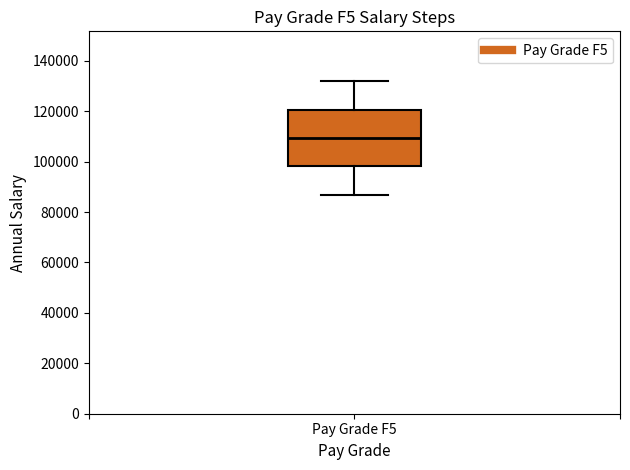

Read this box plot against the y-axis: the position of the median line, the range covered by the box, and the ends of both whiskers. The values are not printed on the chart, so give them approximately, as read against the axis.

median 110000, box 98000 to 120000, whiskers 86000 to 132000